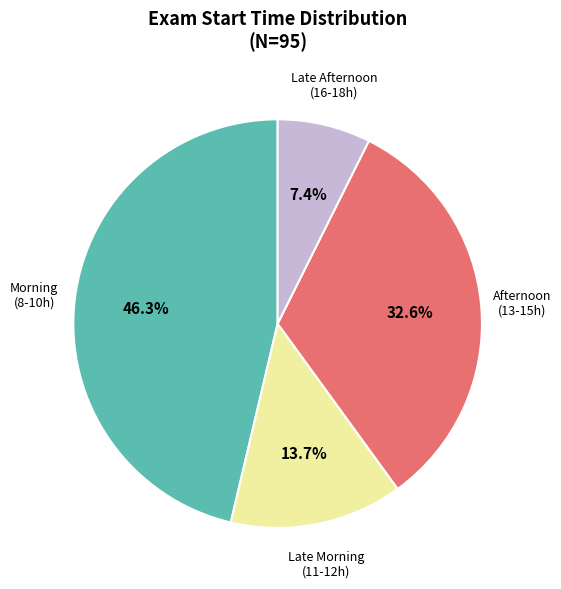

Does any single category account for the majority?

No